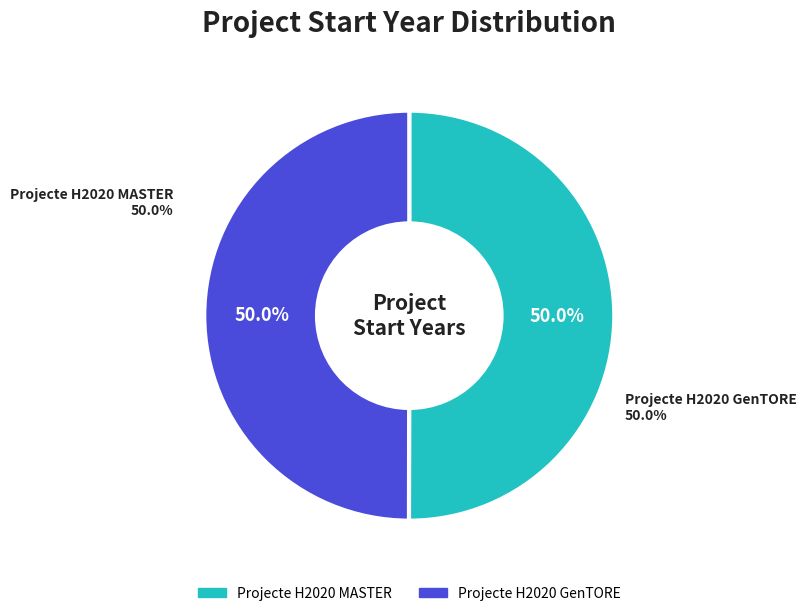

Rank the categories by value from highest to lowest.

Projecte H2020 MASTER, Projecte H2020 GenTORE